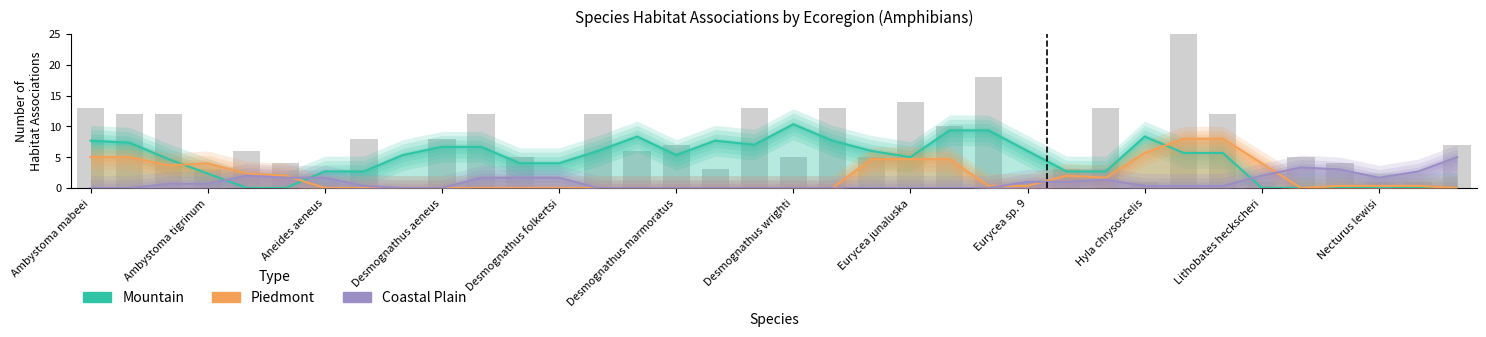

Rank the series by their maximum value, from highest to lowest.

Mountain, Piedmont, Coastal Plain